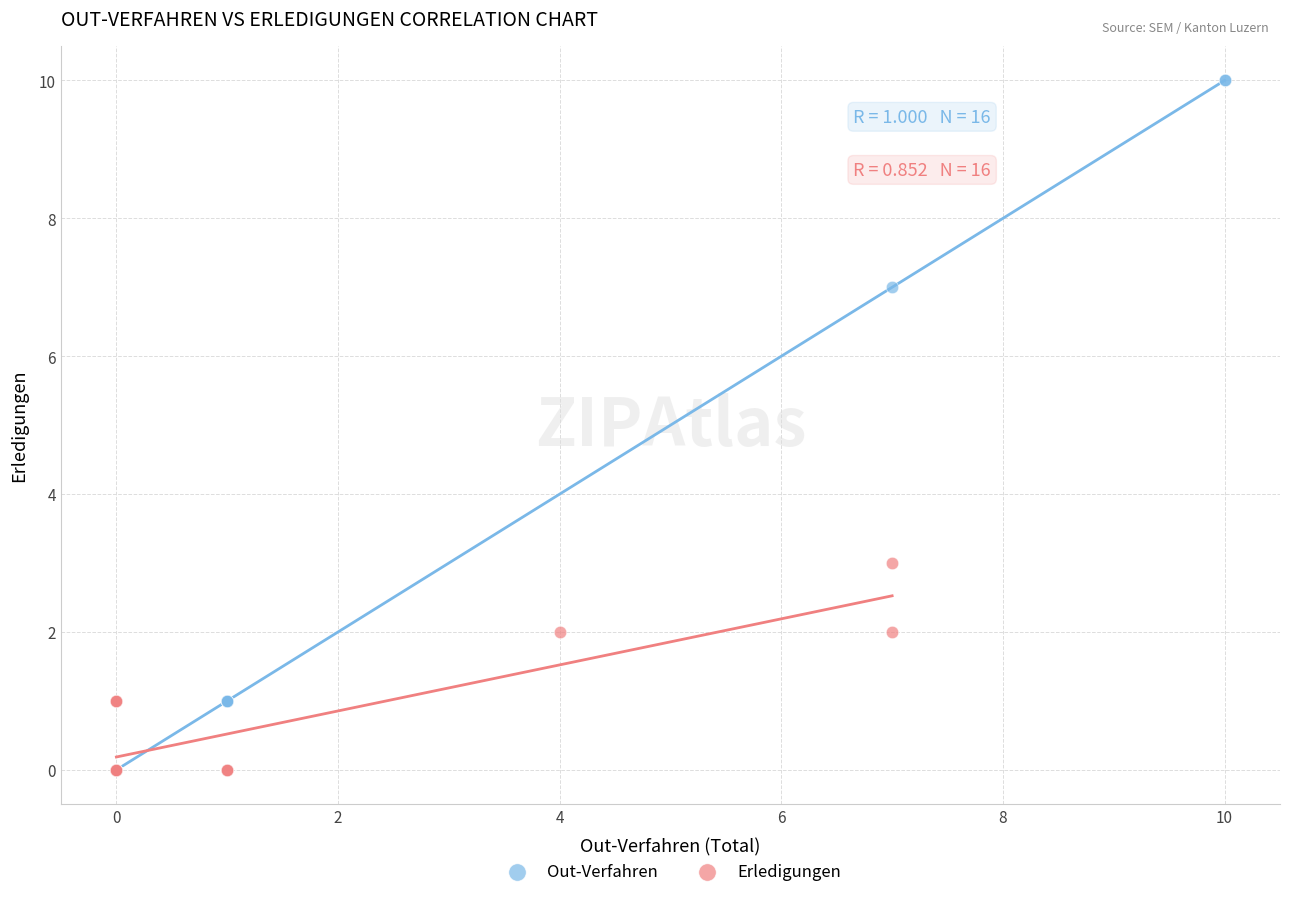

What are all the series names shown in the legend?

Out-Verfahren, Erledigungen